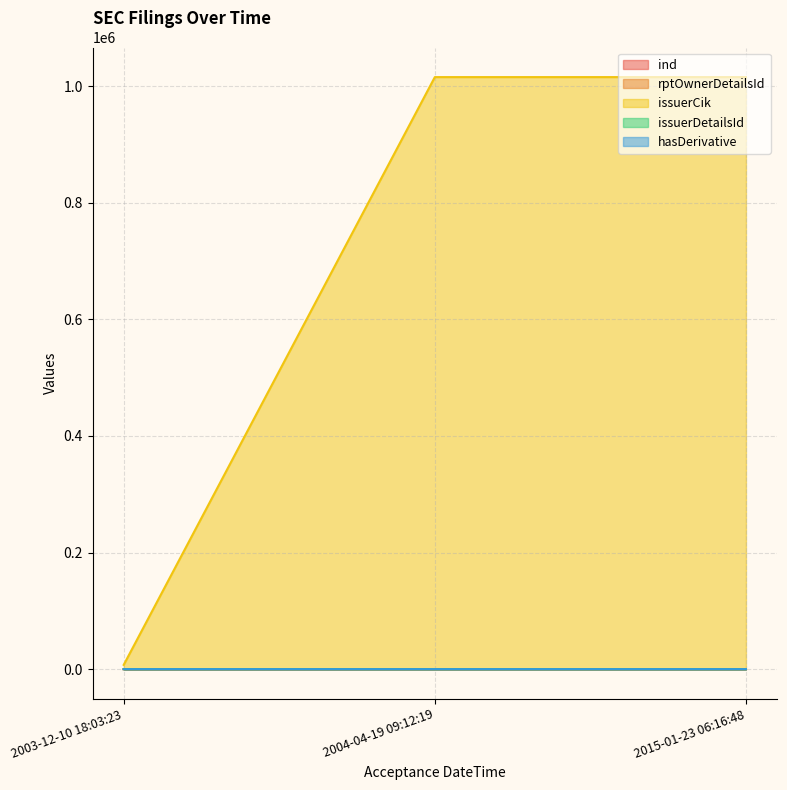

What is the label of the 3rd point from the left?

2015-01-23 06:16:48